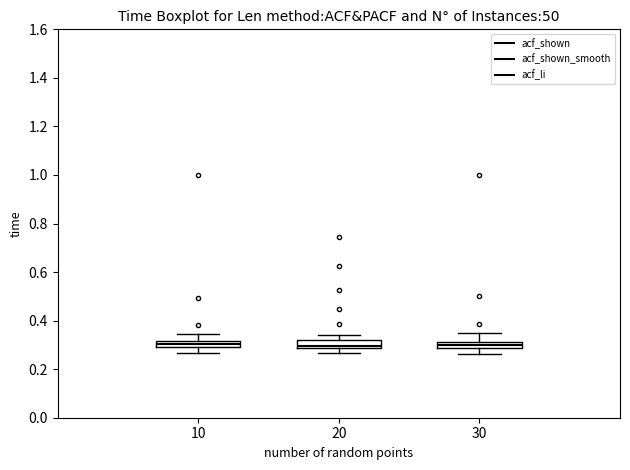

Where is the upper edge of the box at x = 30 on the y-axis? The values are not printed on the chart, so give them approximately, as read against the axis.

0.32